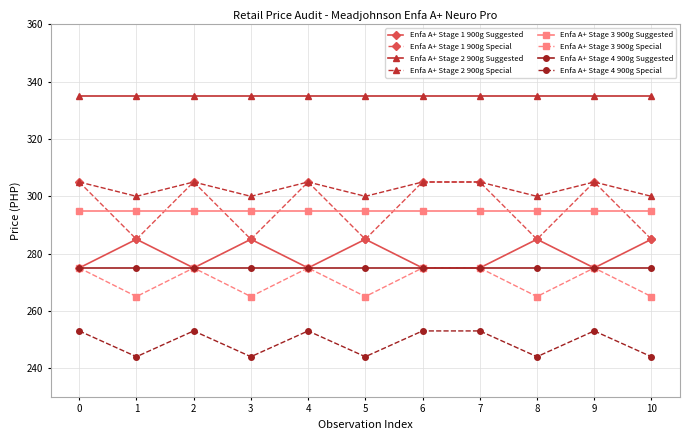

What is the maximum value shown in the chart?

335